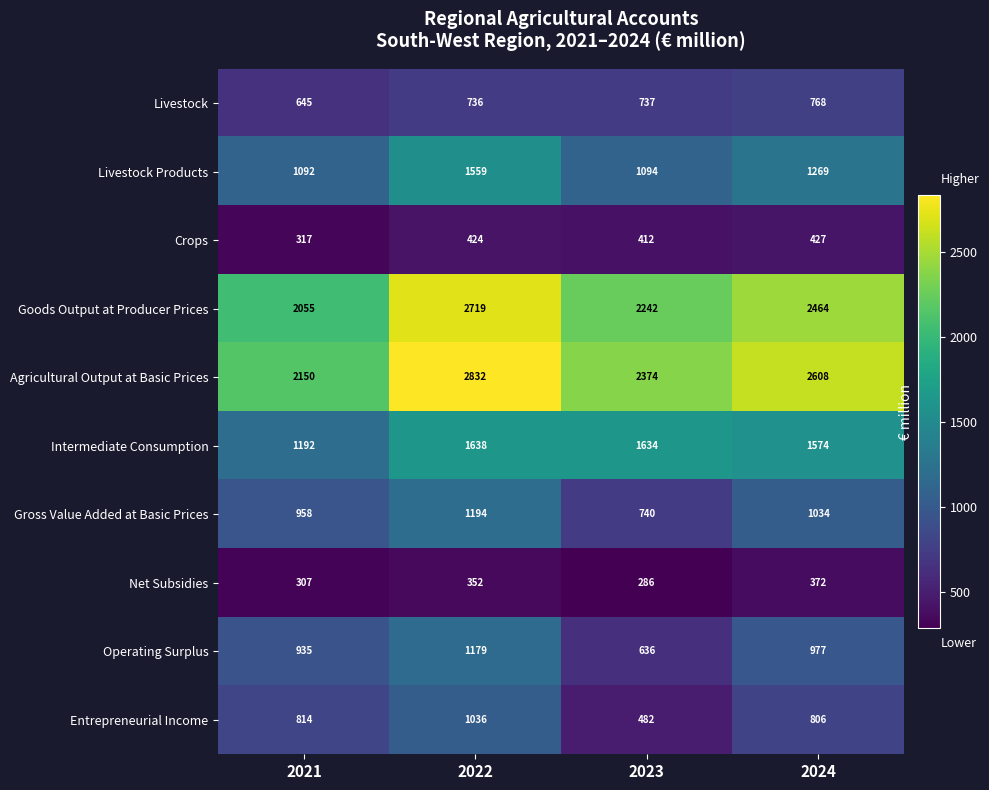

Which category has the lowest value across all series?

2023